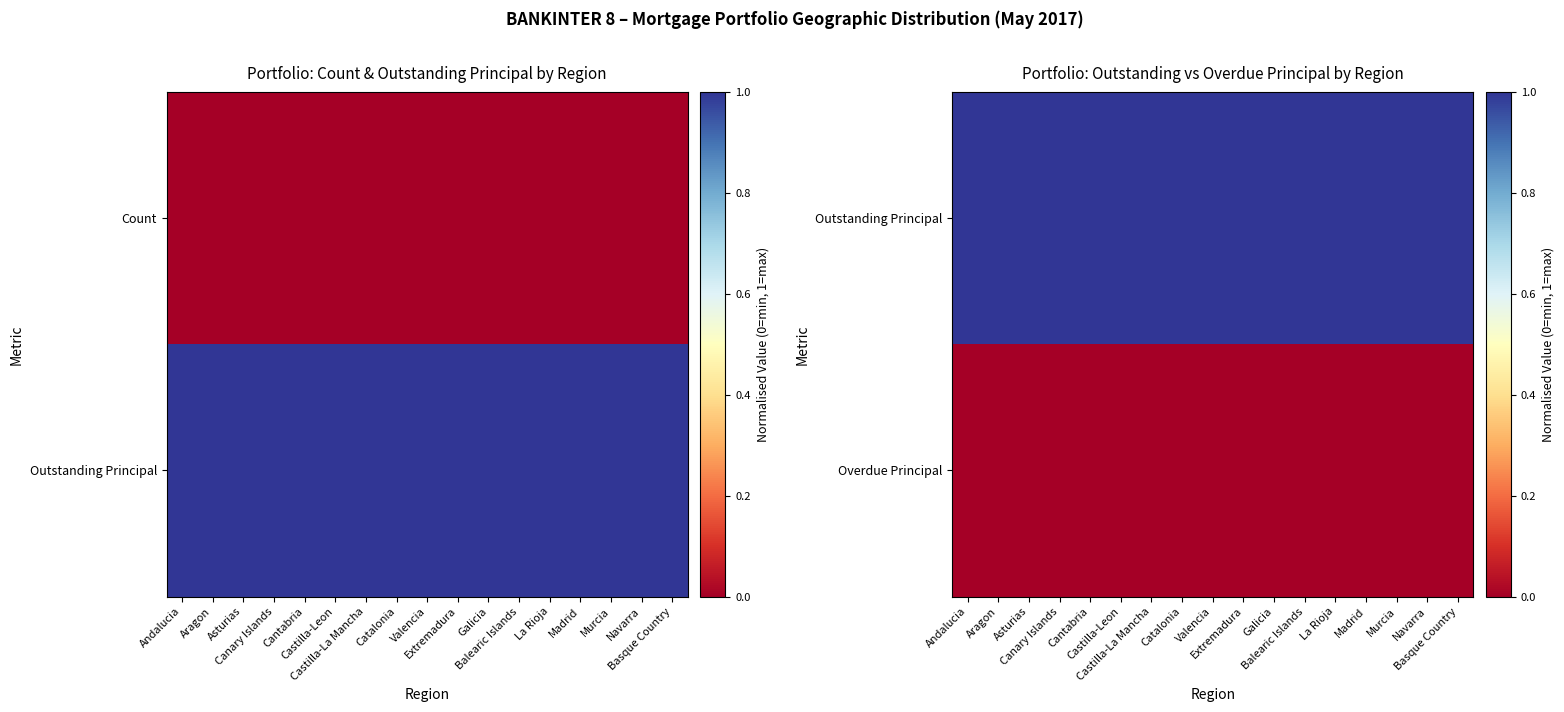

What is the minimum value for Outstanding Principal?

1